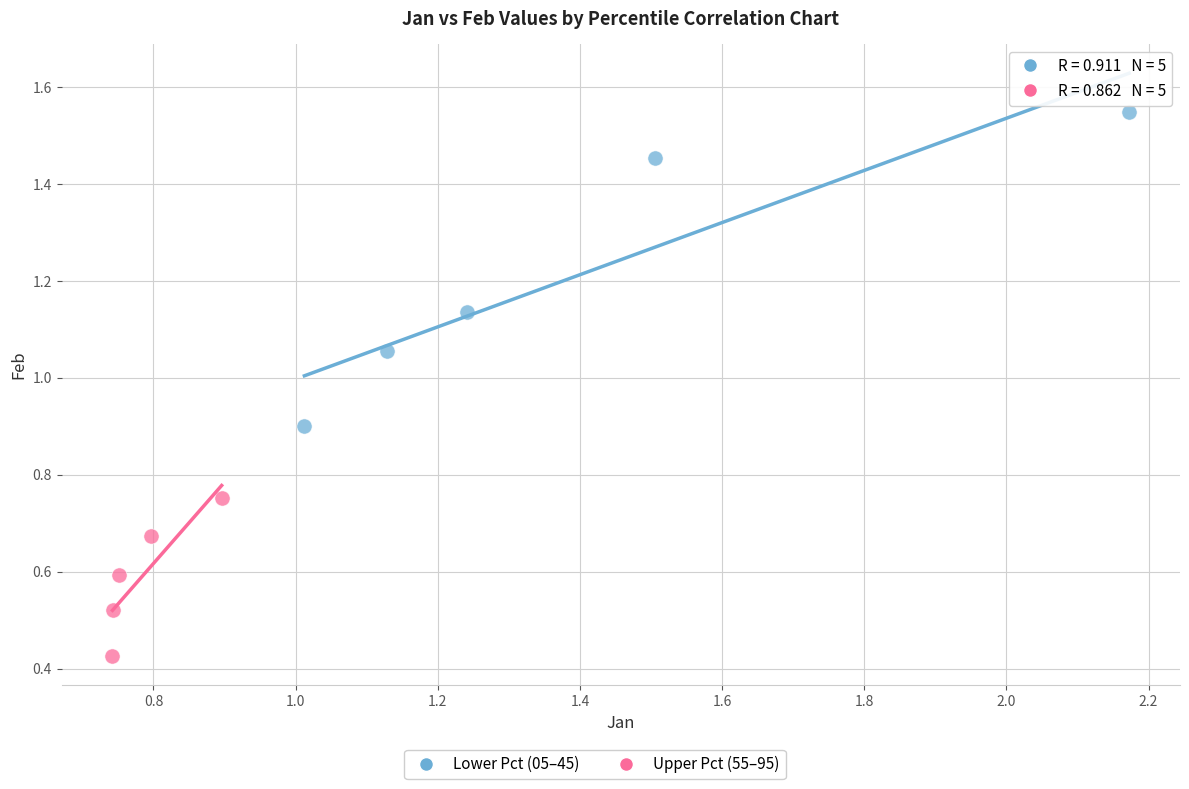

Which series contains the highest Y value?

Lower Pct (05–45)